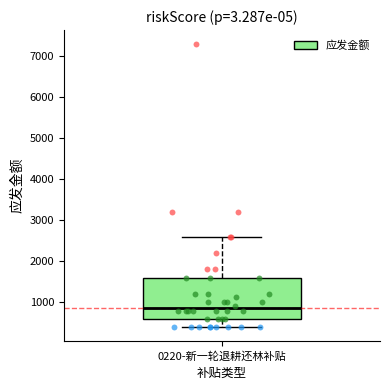

Read this box plot against the y-axis: the position of the median line, the range covered by the box, and the ends of both whiskers. The values are not printed on the chart, so give them approximately, as read against the axis.

median 900, box 600 to 1600, whiskers 400 to 2600